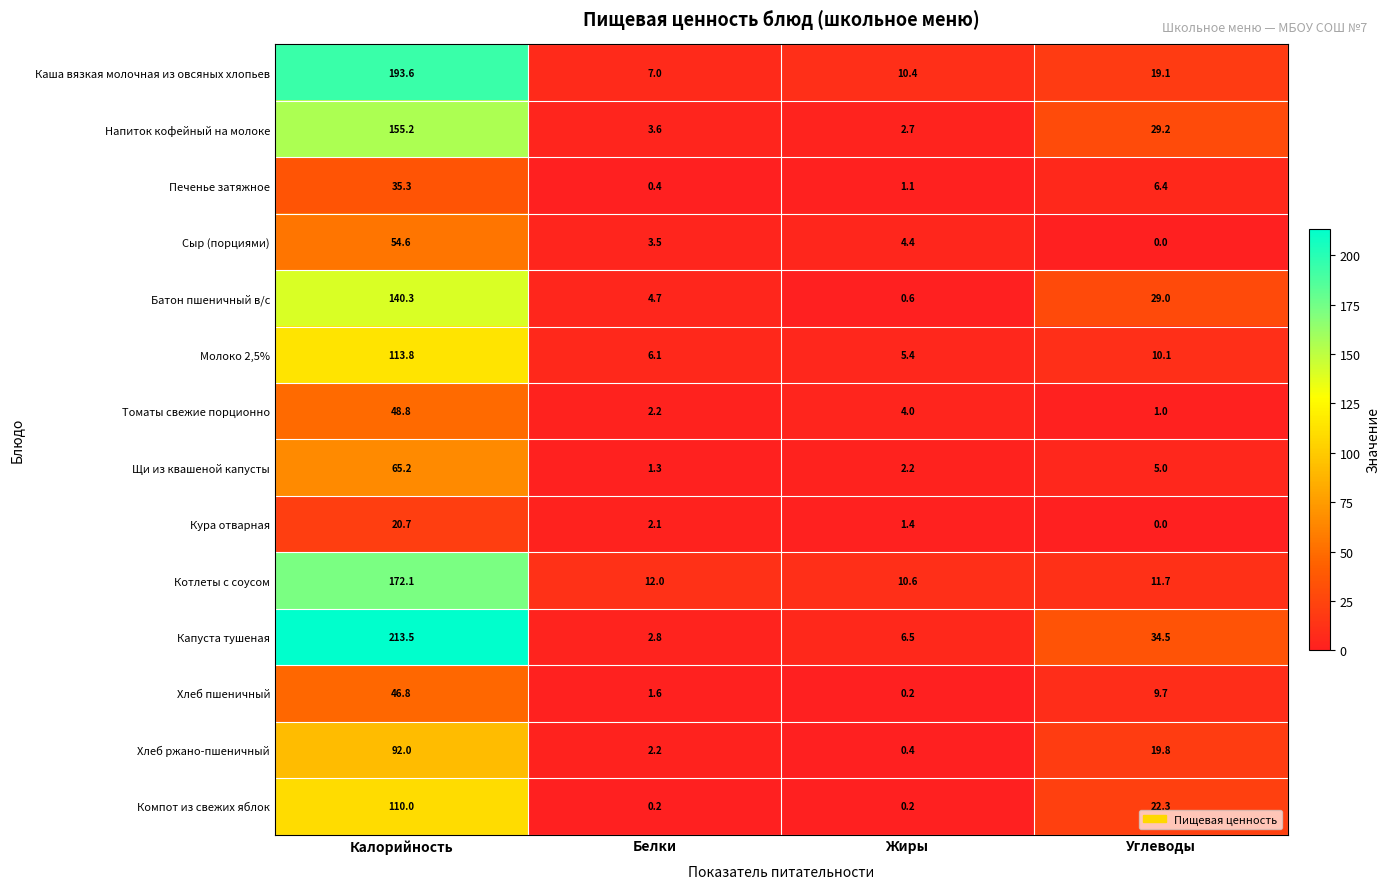

Which label corresponds to the smallest value in the chart?

Углеводы